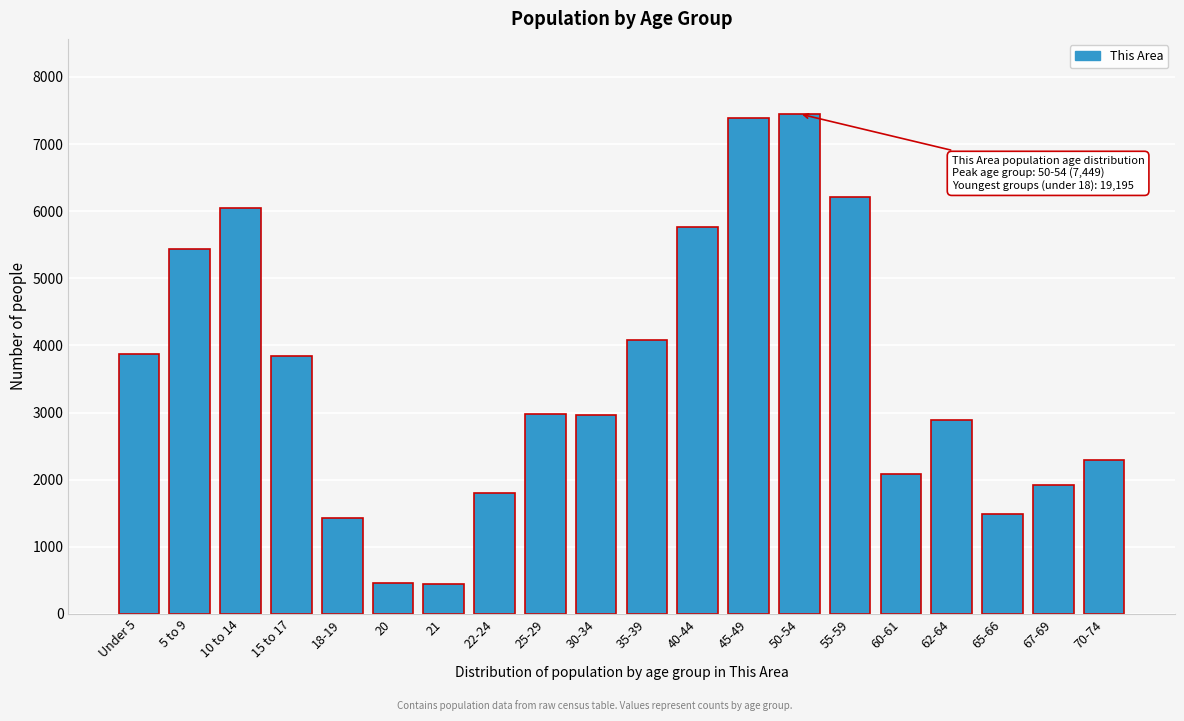

What is the change in value from Under 5 to 25-29?

-890